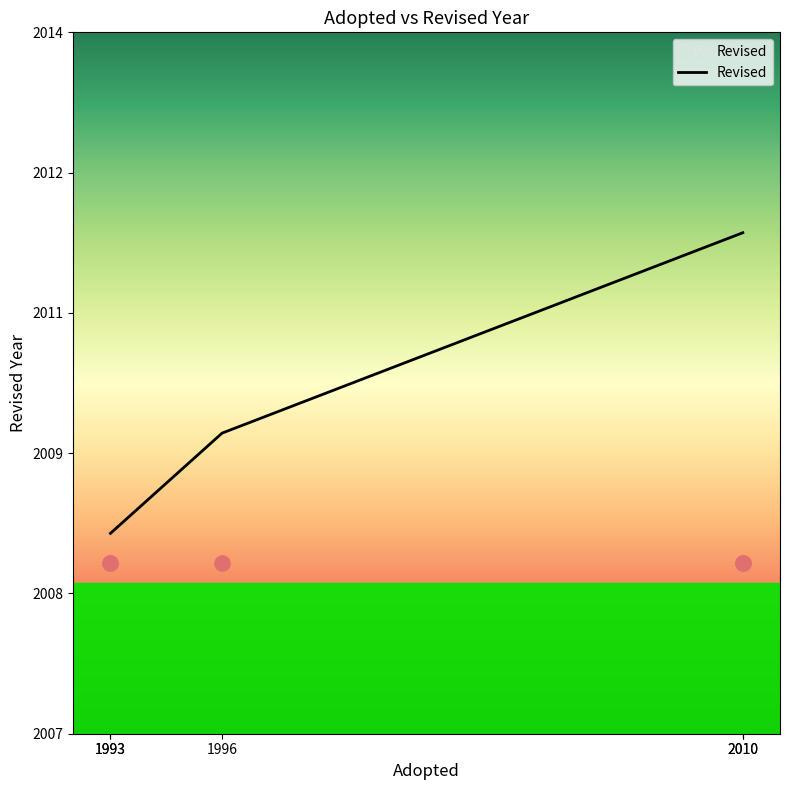

Between 1996 and 2010, which is larger?

2010